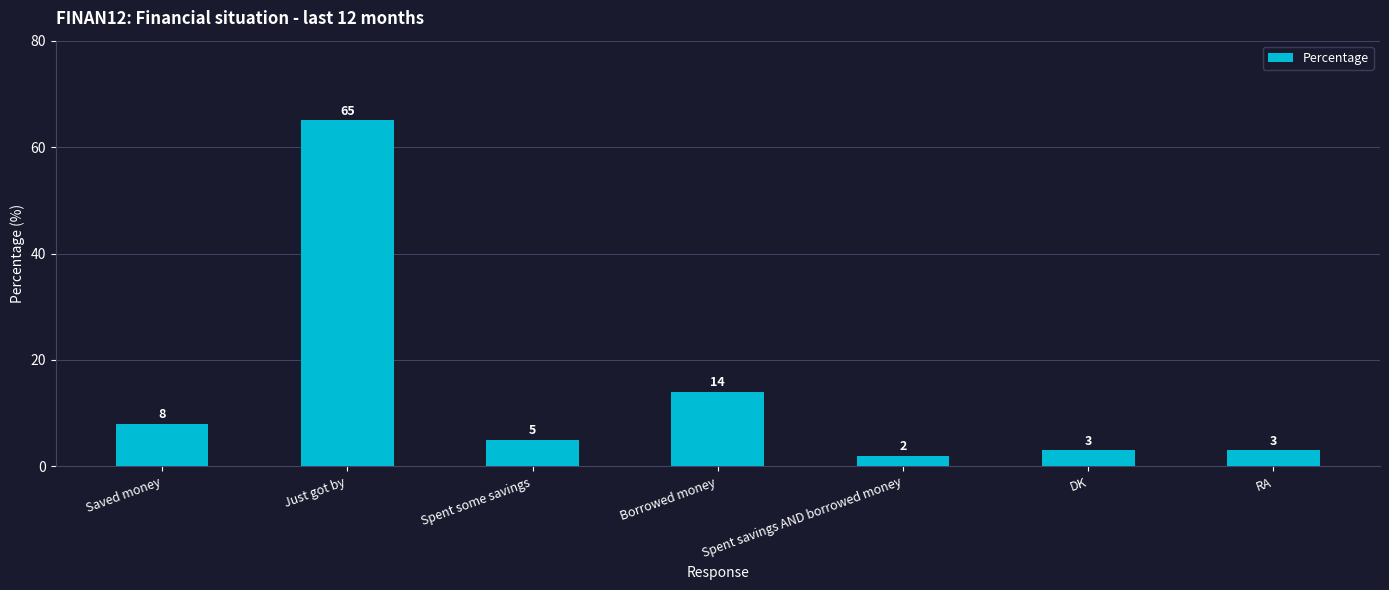

The chart shows a value of 20 at Borrowed money. True or false?

False